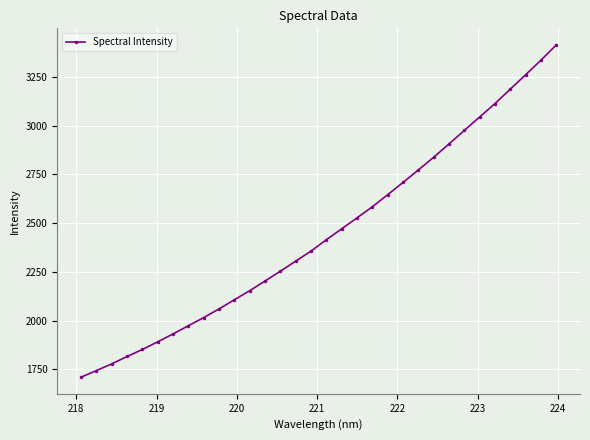

What is the value of the 27th point from the left?

3044.0